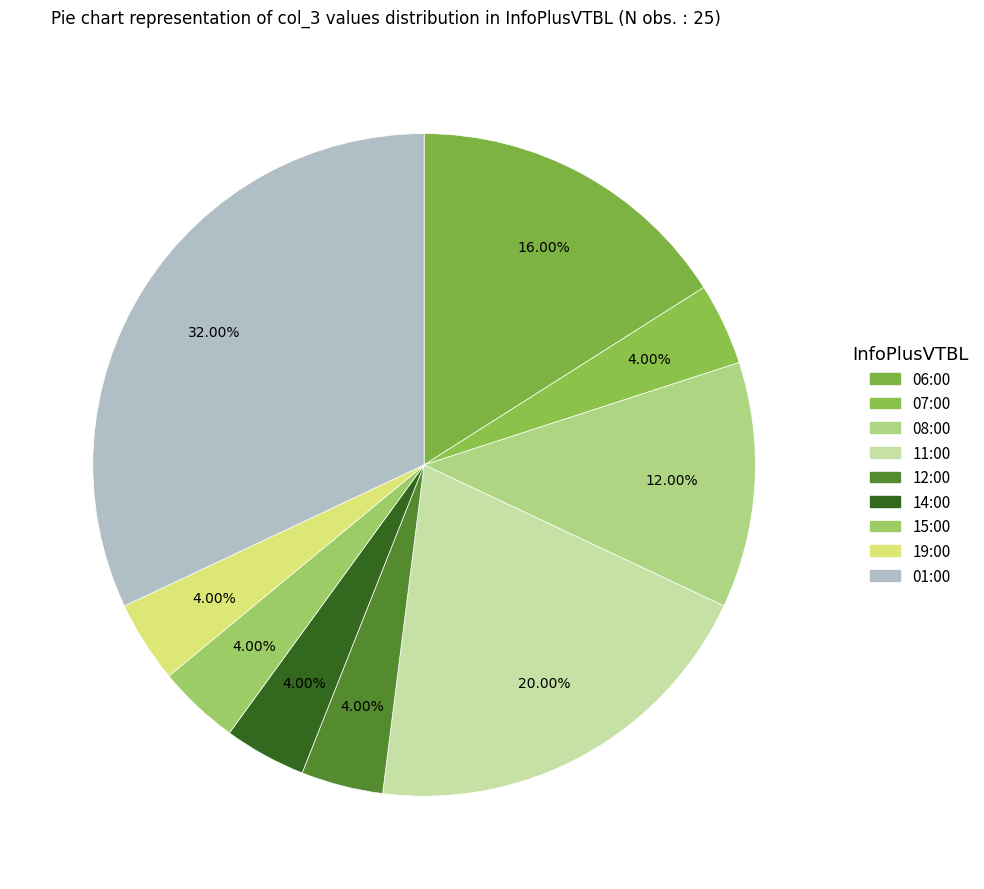

What is the smallest slice in the pie chart?

07:00